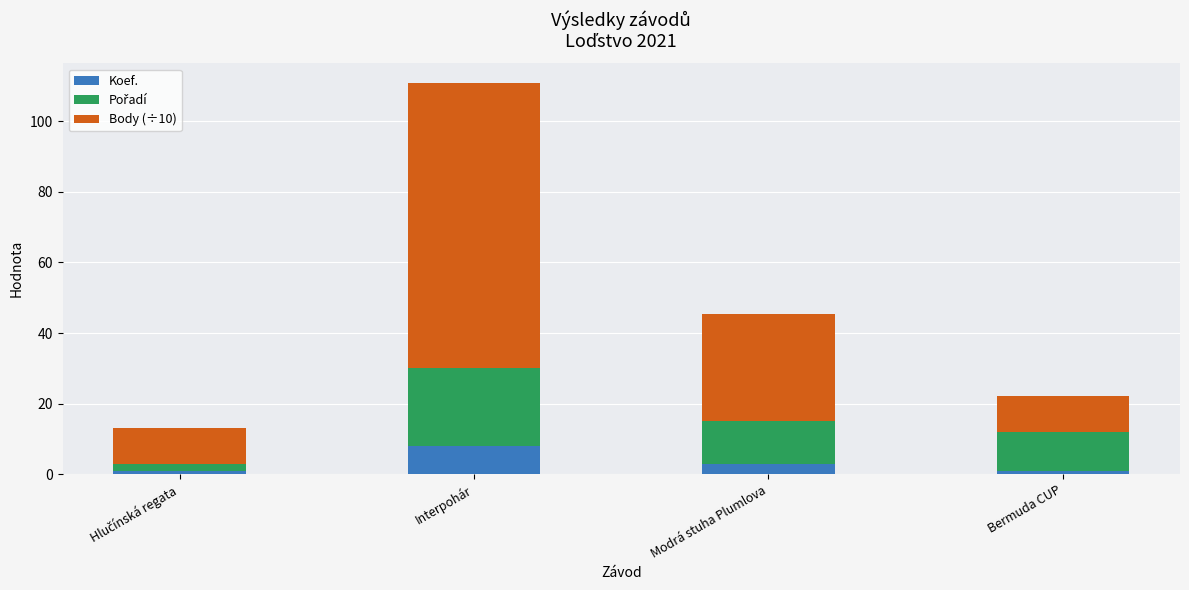

True or false: Koef. has a value of 8.0 at Interpohár.

True